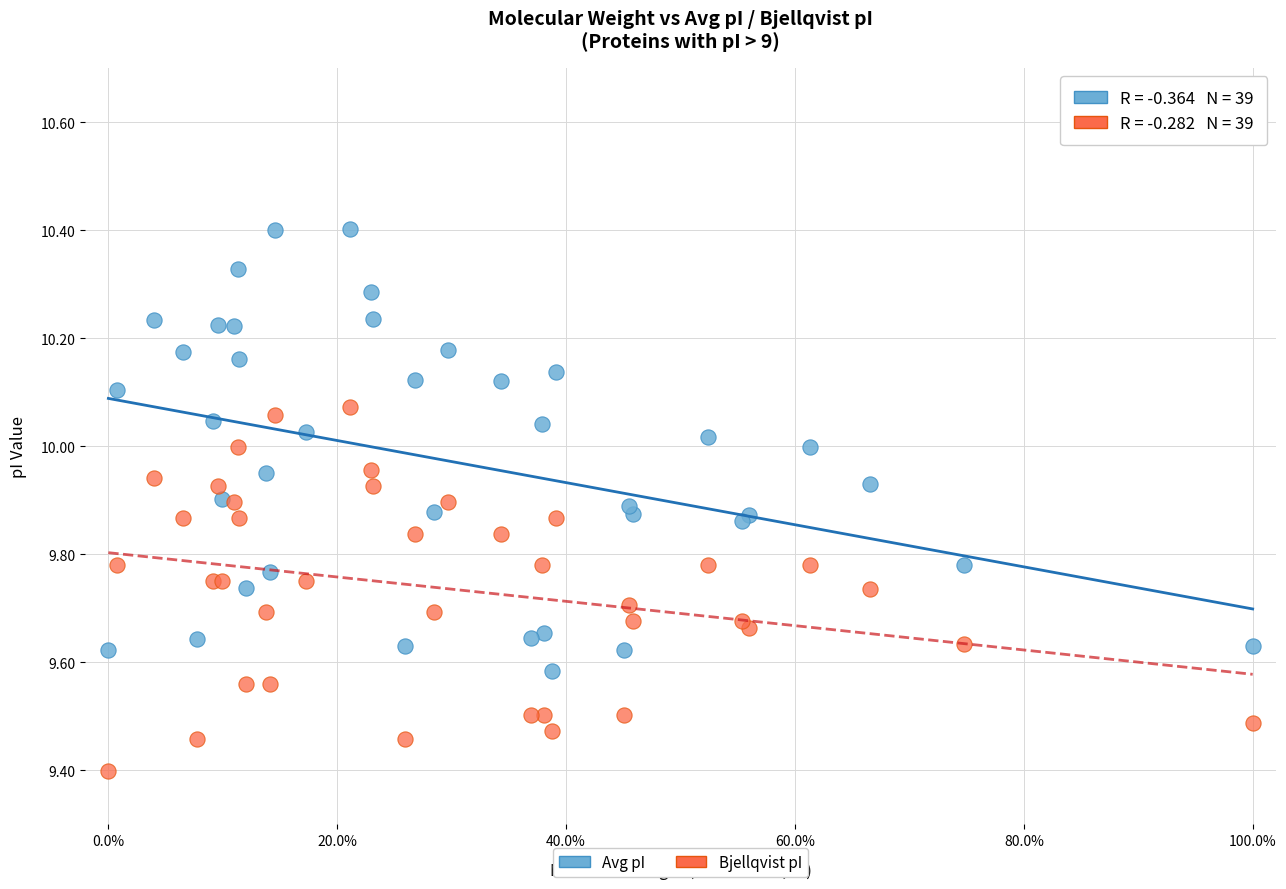

What are all the series names shown in the legend?

Avg pI, Bjellqvist pI